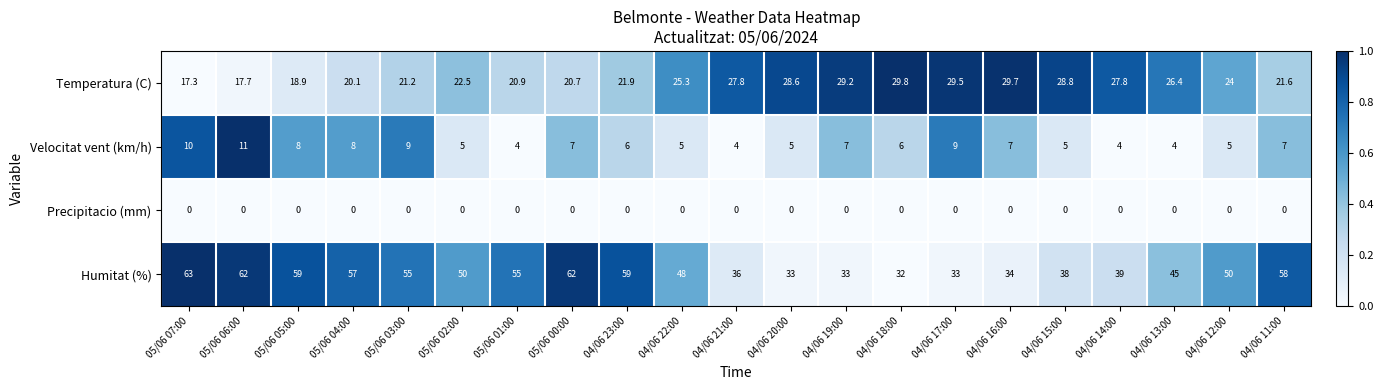

Which category has the highest value in the Velocitat vent (km/h) series?

05/06 06:00